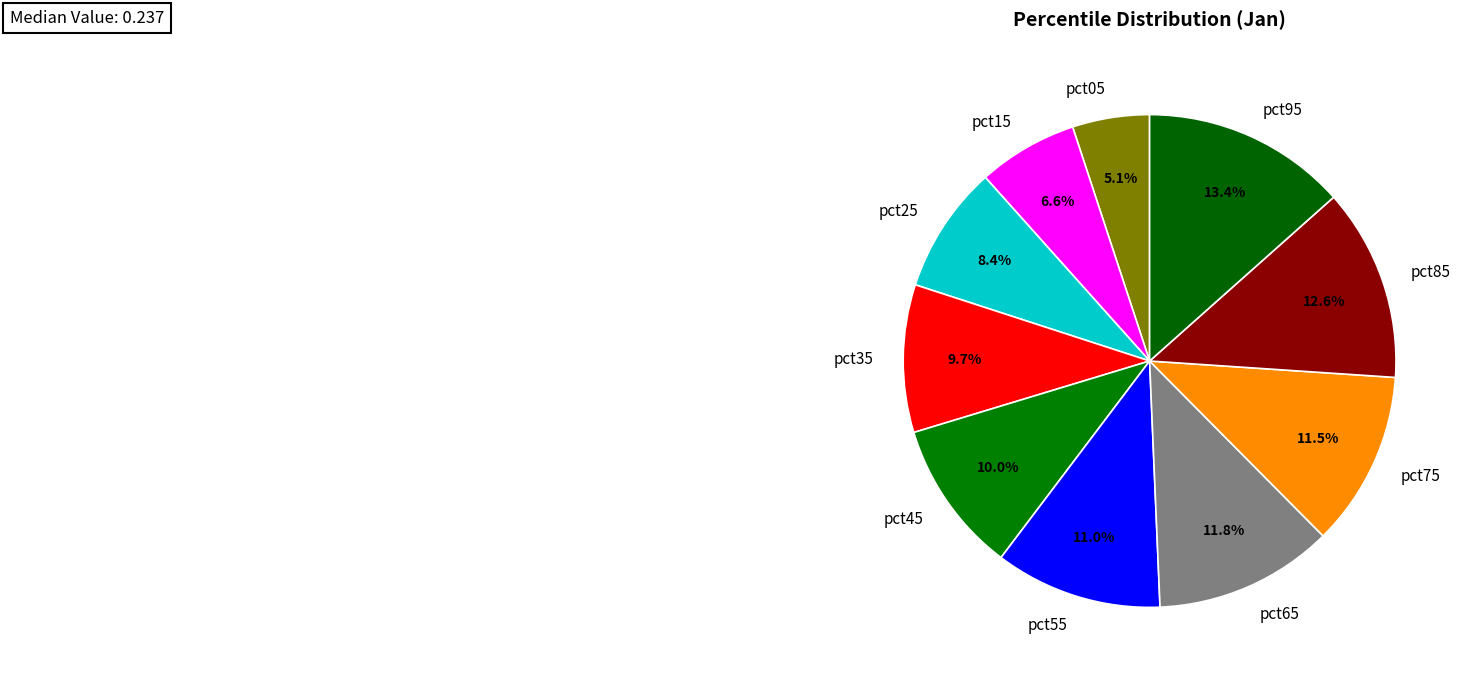

Which slice is the largest?

pct95